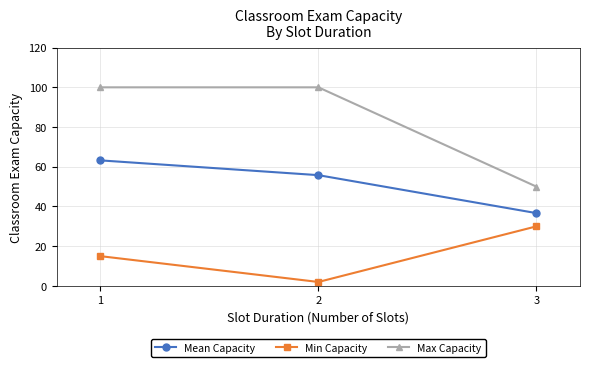

Is it true that Mean Capacity equals 63.2 at 1?

True